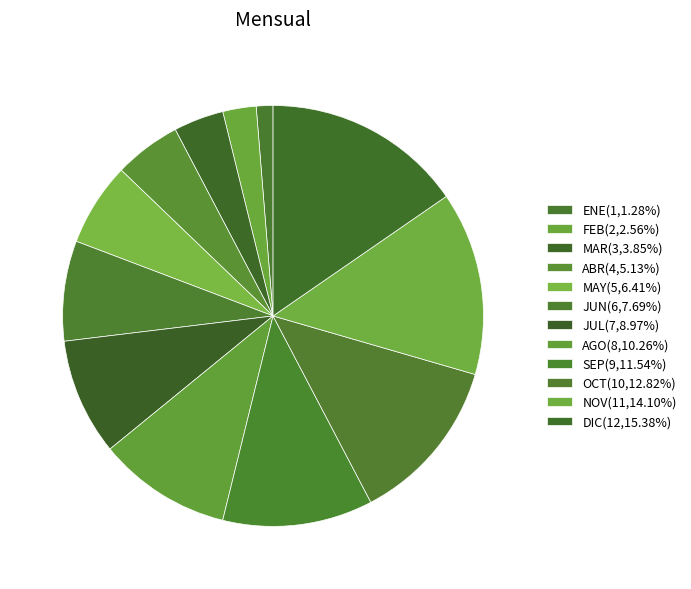

Is it true that MAR is 4% of the pie?

True